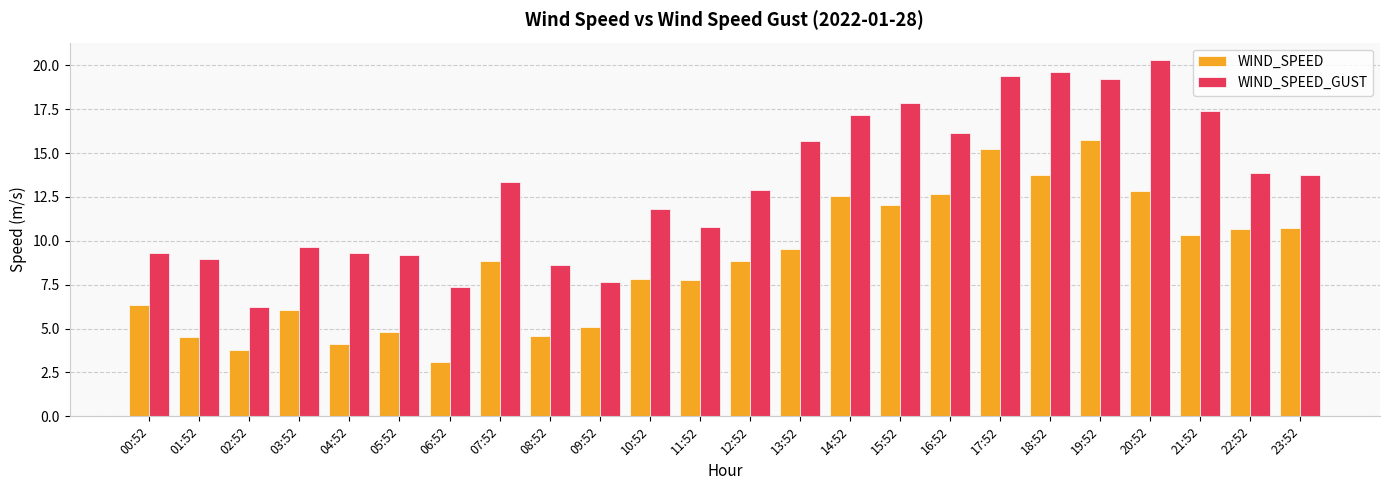

What is the total value across all series at 08:52?

13.2